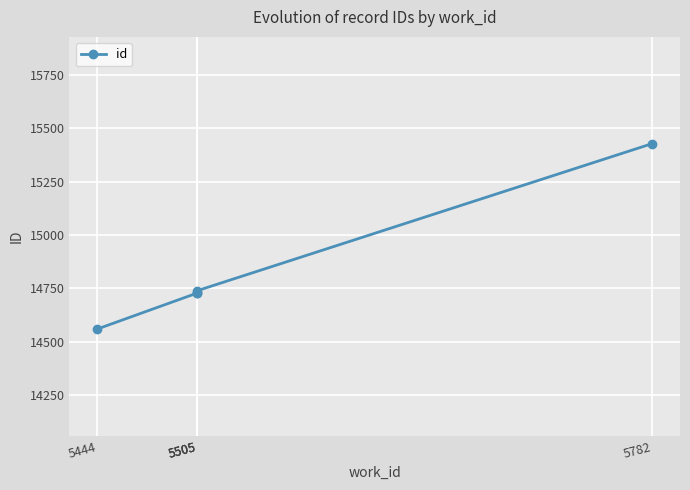

What is the sum of the values at 5505 and 5782?

30158